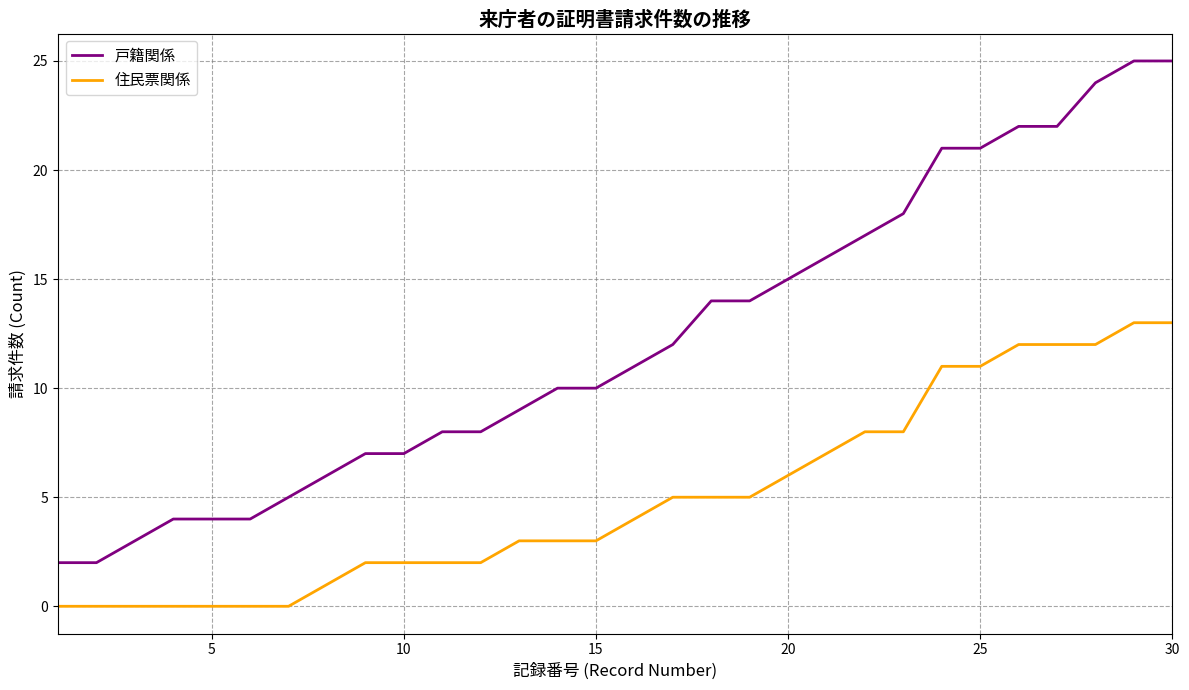

What is the greatest value displayed?

25